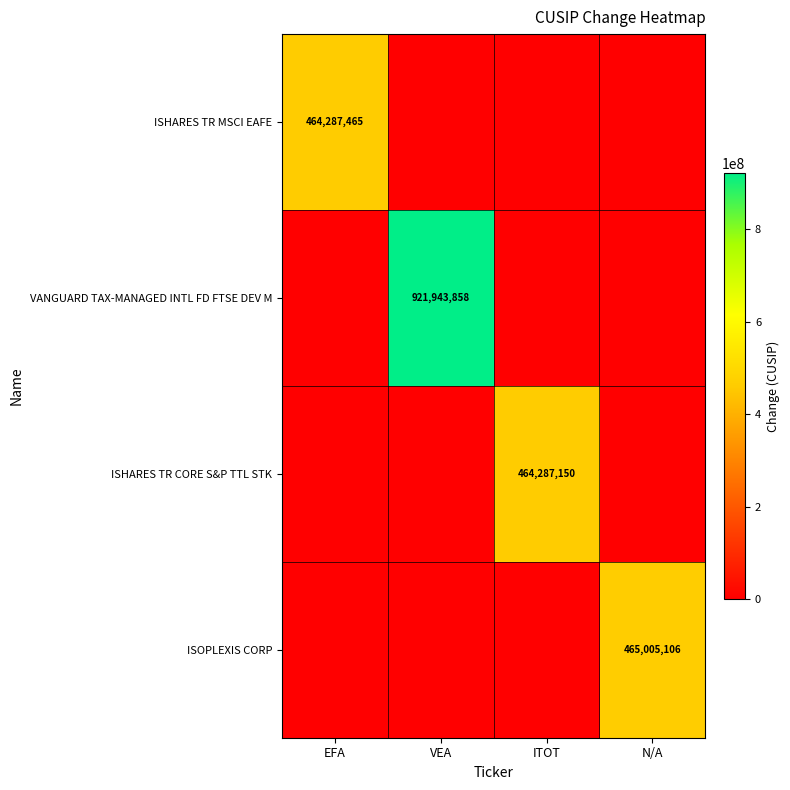

Is the value of VANGUARD TAX-MANAGED INTL FD FTSE DEV M at VEA greater than the value of ISOPLEXIS CORP at N/A?

Yes